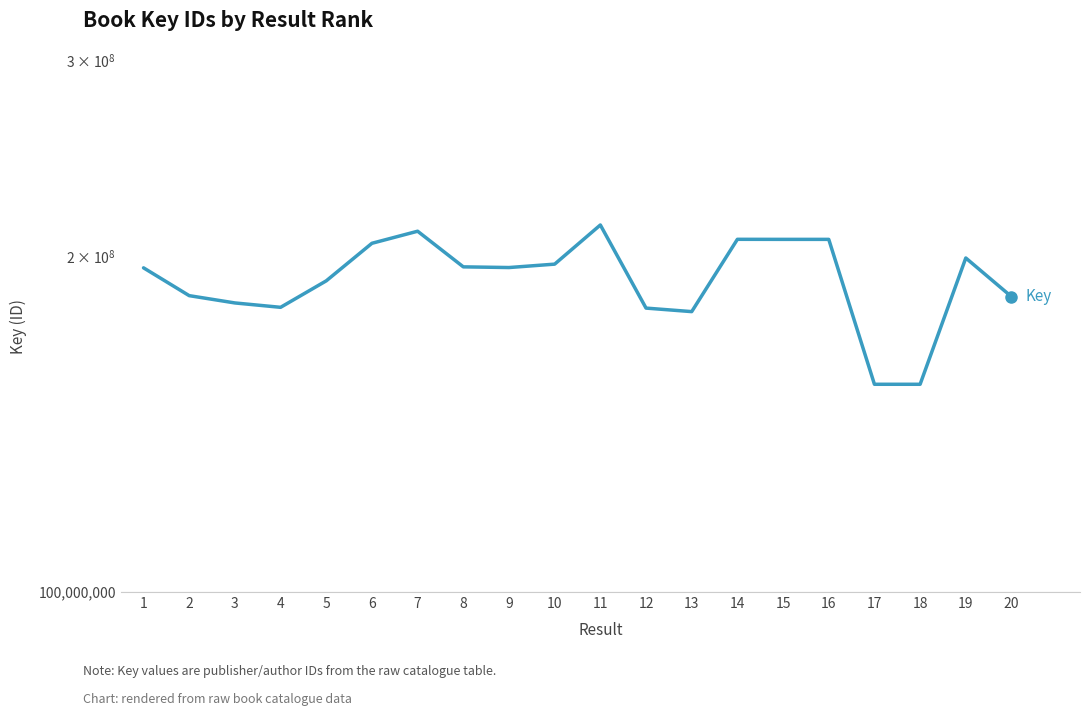

Rank the categories by value from highest to lowest.

11, 7, 14, 15, 16, 6, 19, 10, 8, 9, 1, 5, 2, 20, 3, 4, 12, 13, 18, 17